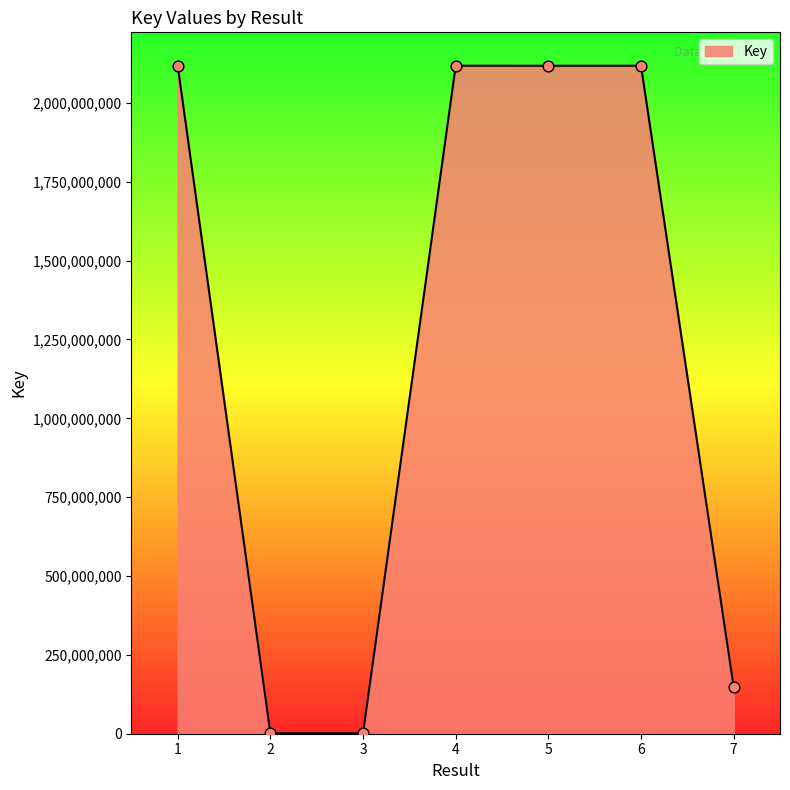

What is the change in value from 1 to 6?

-21468